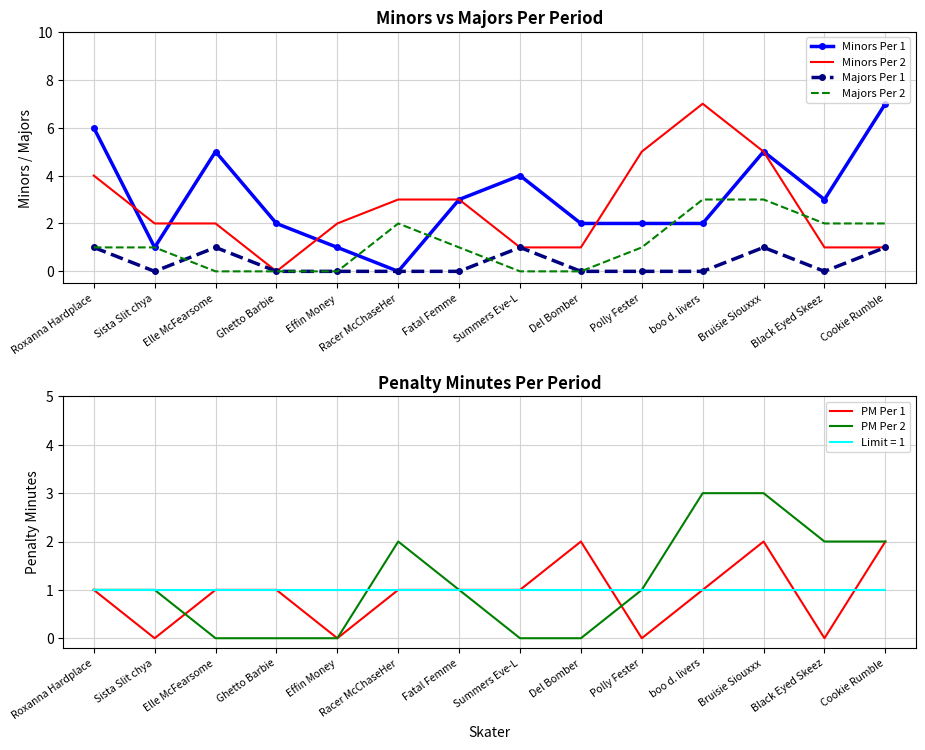

The value of Majors Per 1 at Cookie Rumble is 1. True or false?

True